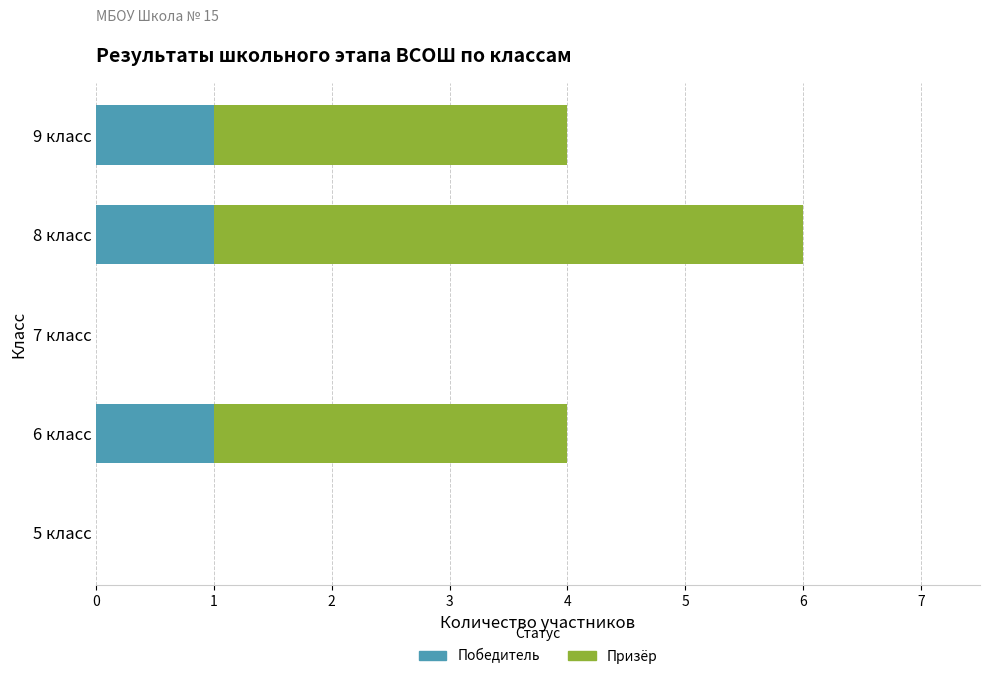

Count the Победитель values in the range 0 to 1.

5